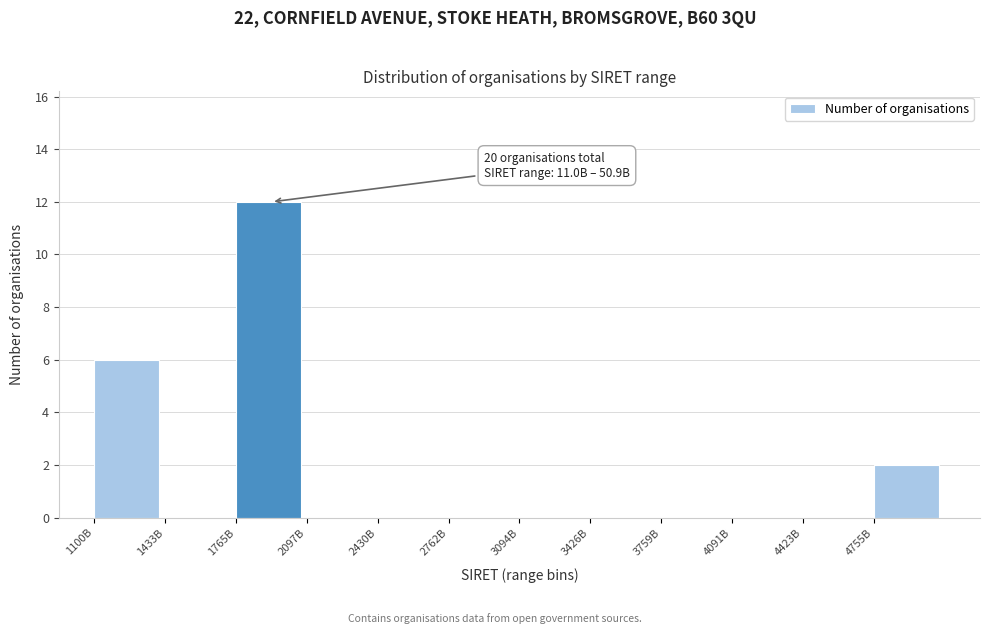

Reading left to right, what are all the values shown in this chart?

1100B=6	1433B=0	1765B=12	2097B=0	2430B=0	2762B=0	3094B=0	3426B=0	3759B=0	4091B=0	4423B=0	4755B=2